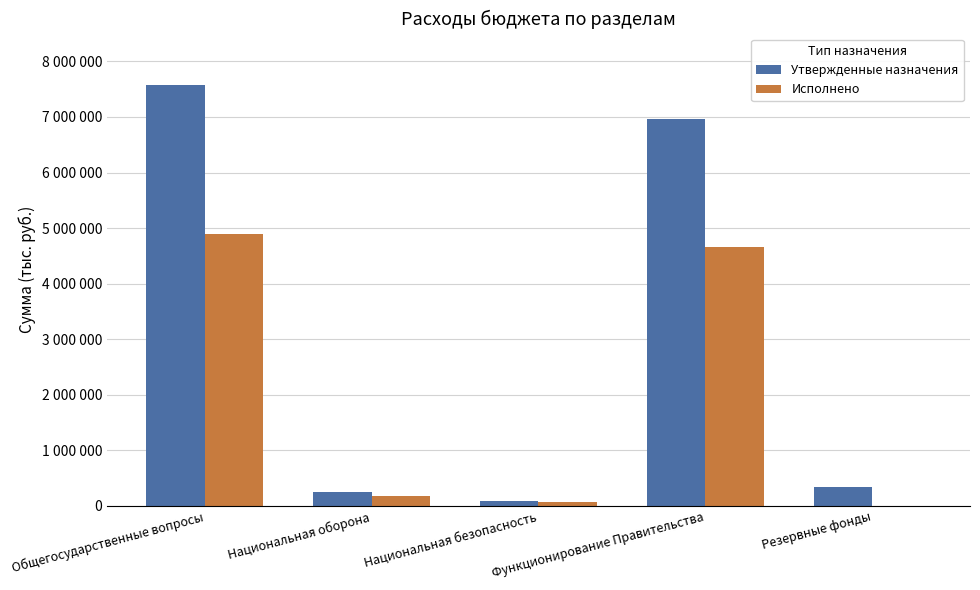

Are the bars horizontal?

No